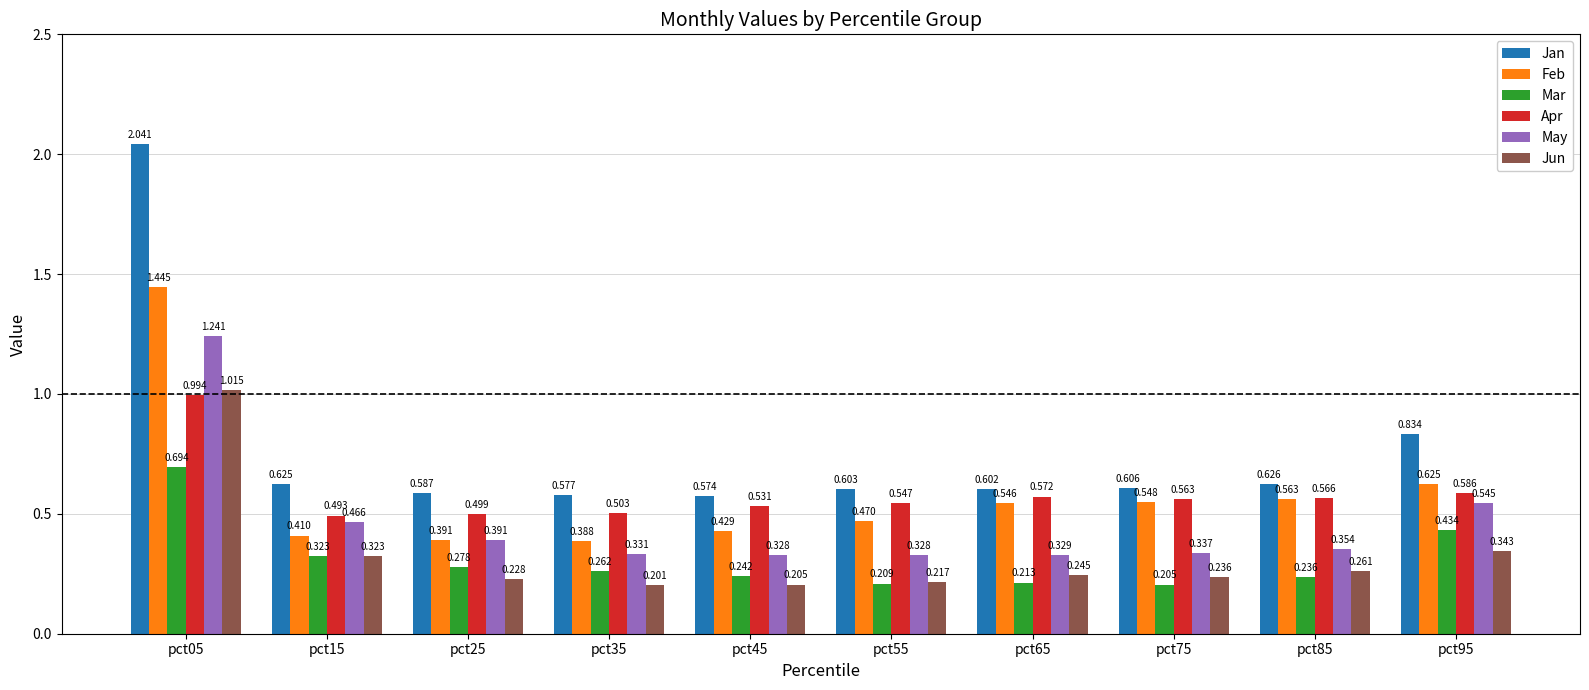

What is the difference between the maximum and minimum values in the Feb series?

1.1